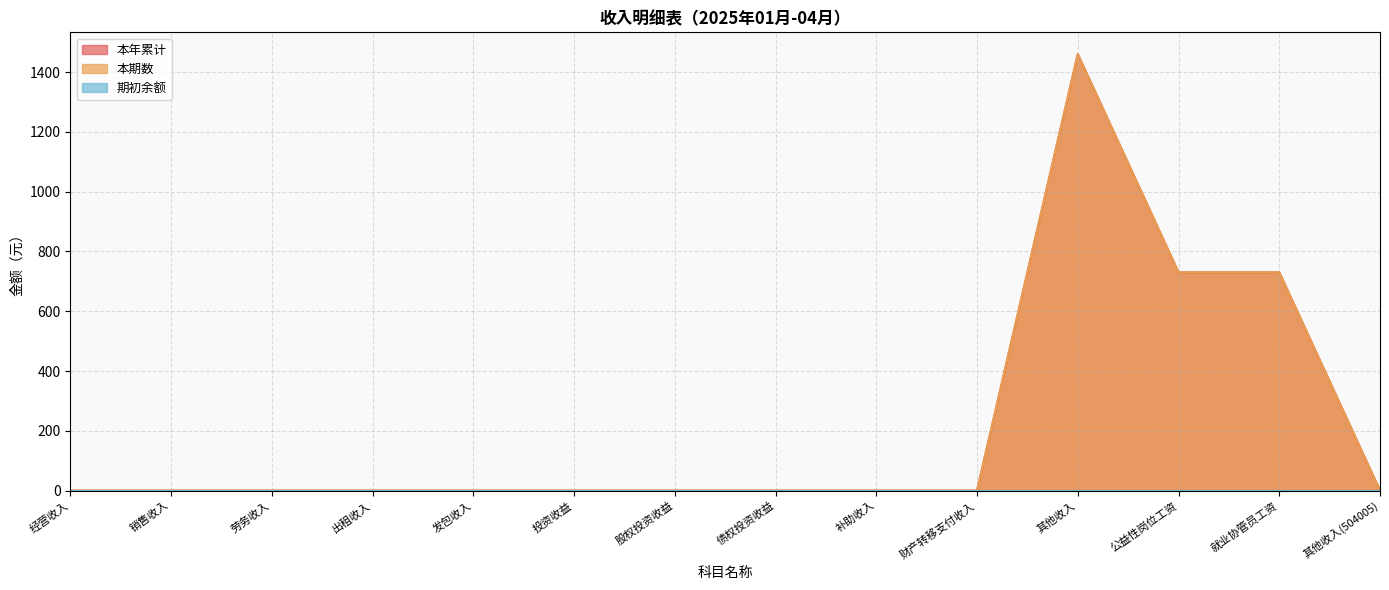

True or false: 本年累计 and 本期数 intersect in this chart.

False